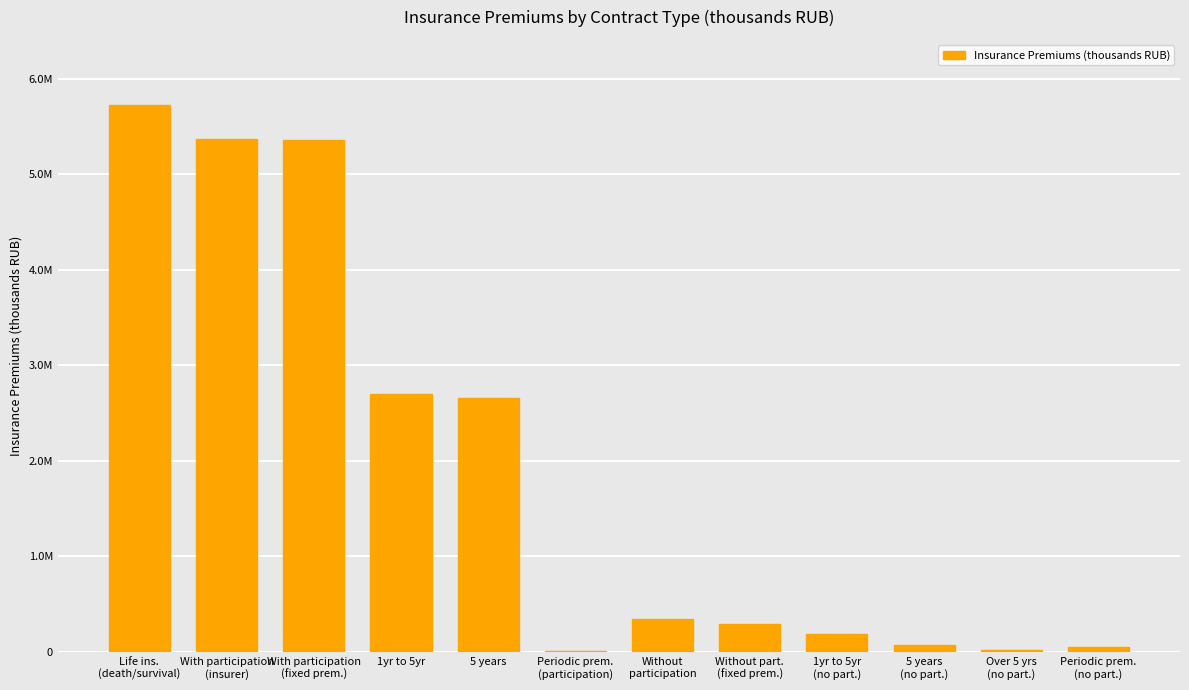

What is the label of the 4th bar from the left?

1yr to 5yr